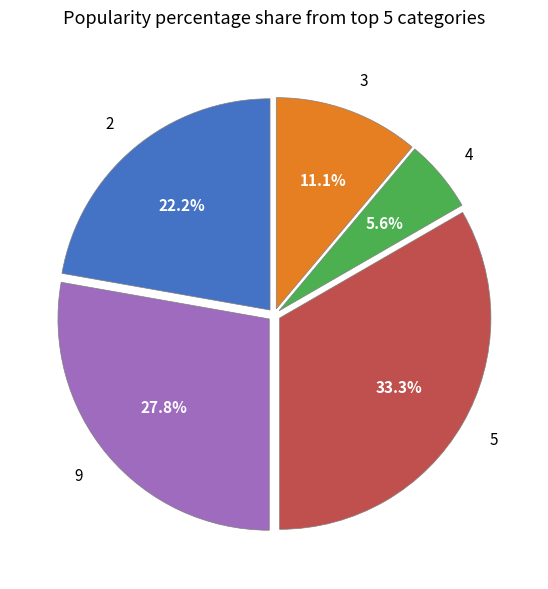

What is the total percentage of 5 and 4?

38.9%